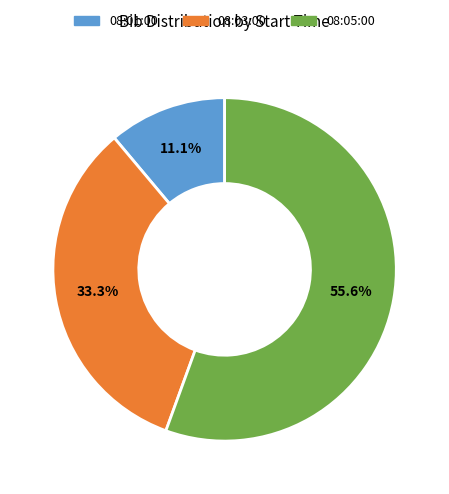

What is the majority slice?

08:05:00